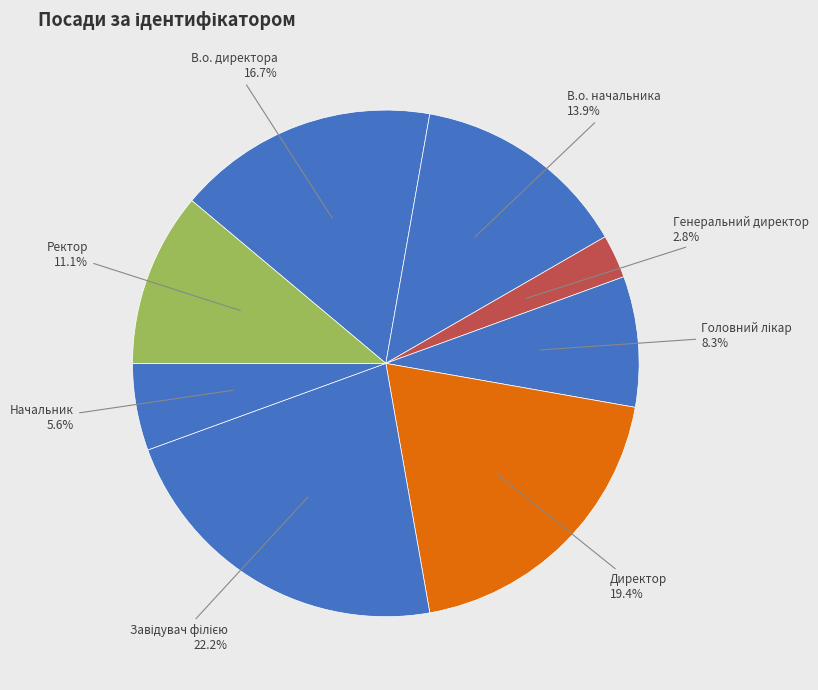

Is there a majority slice in this chart?

No